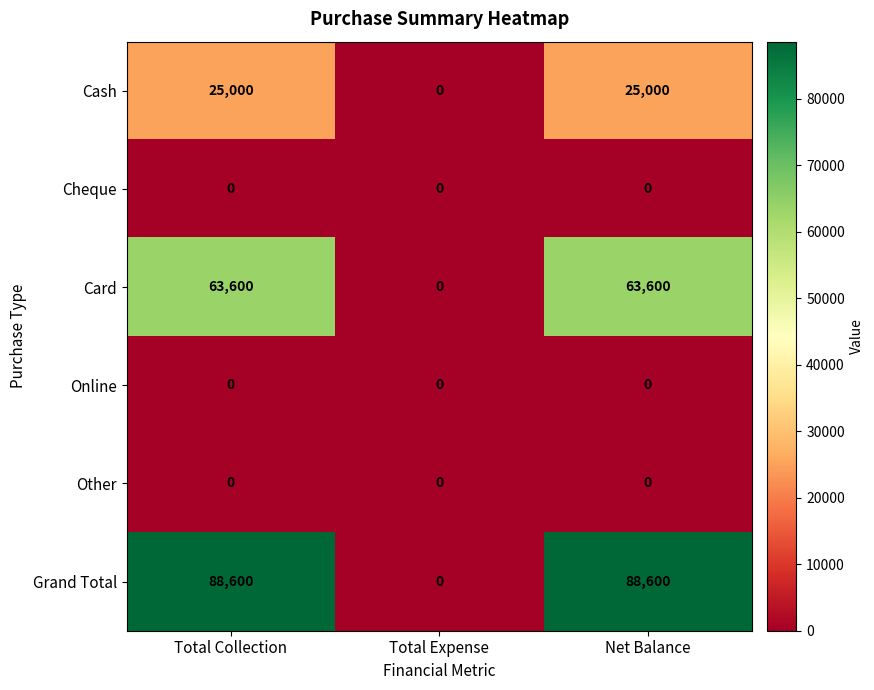

What is the greatest value displayed?

88600